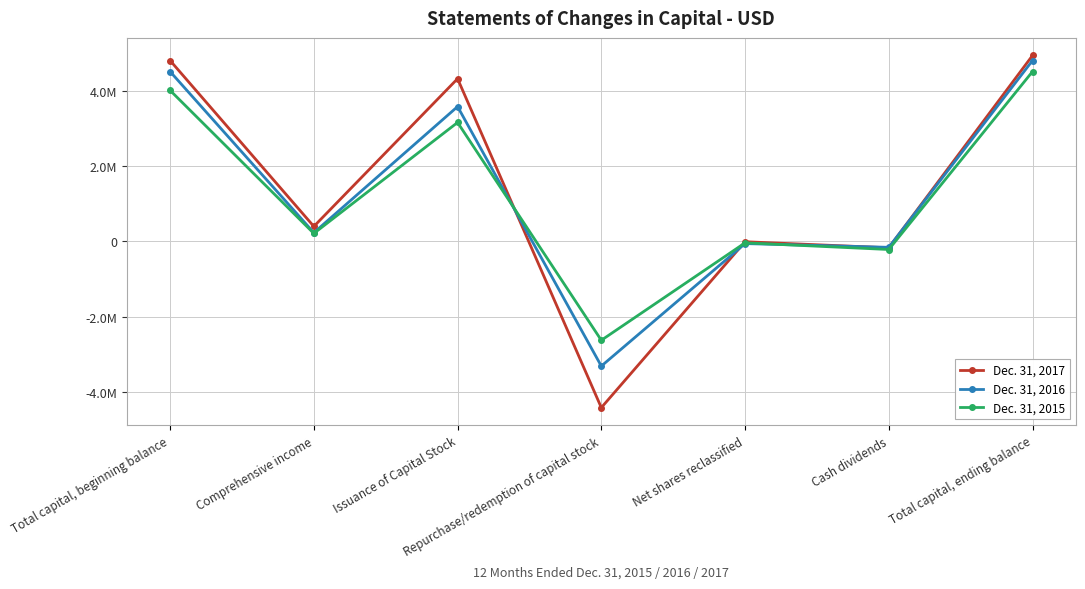

Is this an area chart (filled region under the line)?

No